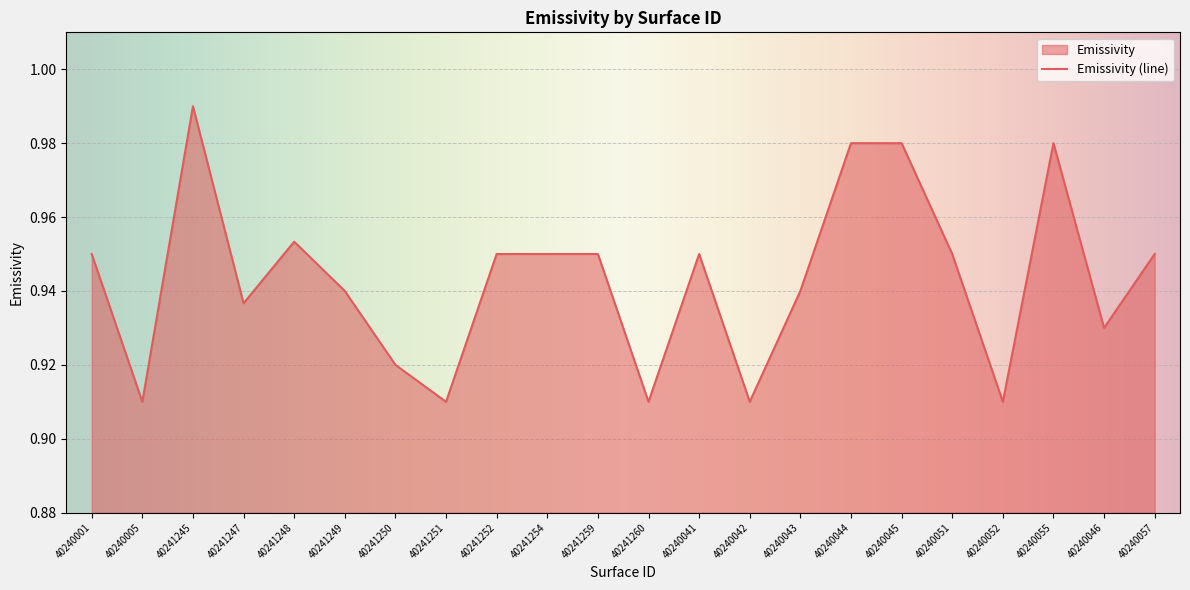

List the labels in order of value, smallest first.

40240005, 40241251, 40241260, 40240042, 40240052, 40241250, 40240046, 40241247, 40241249, 40240043, 40240001, 40241252, 40241254, 40241259, 40240041, 40240051, 40240057, 40241248, 40240044, 40240045, 40240055, 40241245